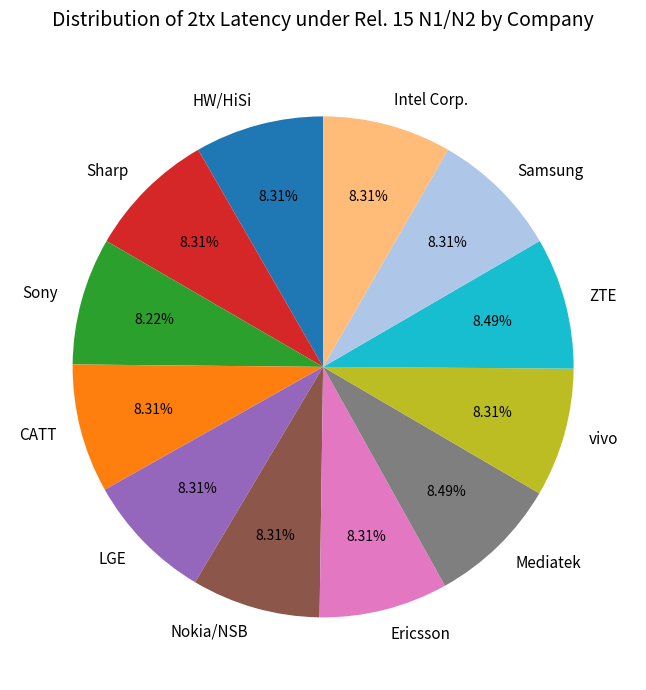

Is the sum of CATT and vivo greater than half?

No